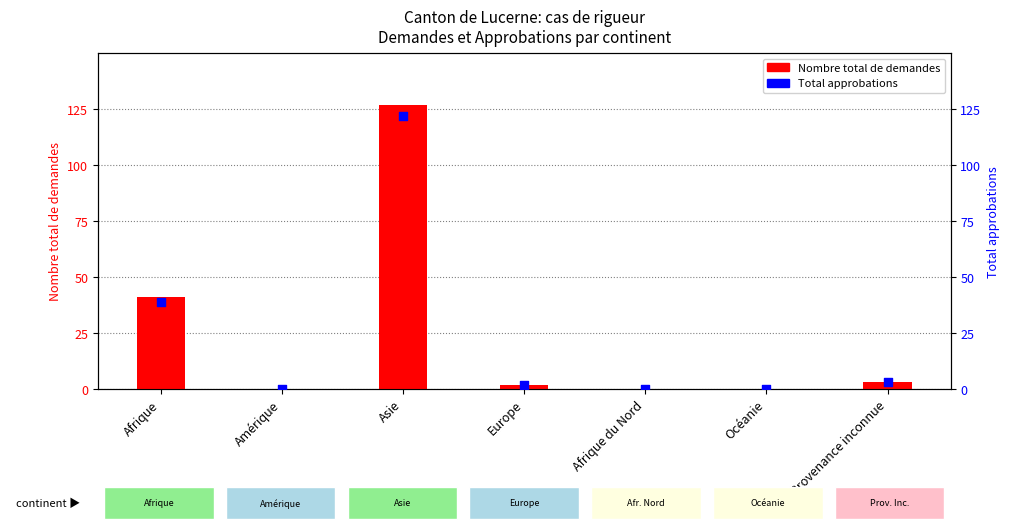

Which series has the widest spread of Y values?

Nombre total de demandes